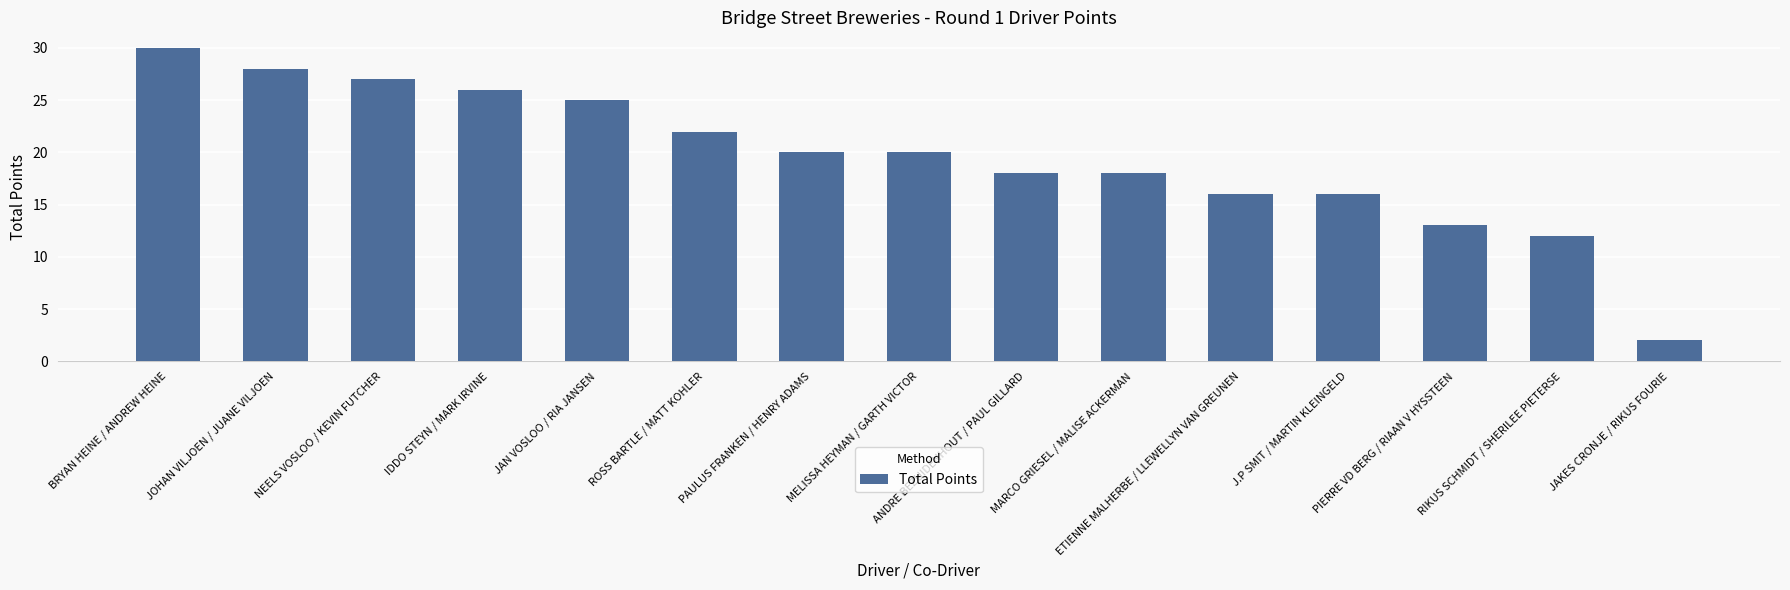

Where does the data first go above 20?

BRYAN HEINE / ANDREW HEINE